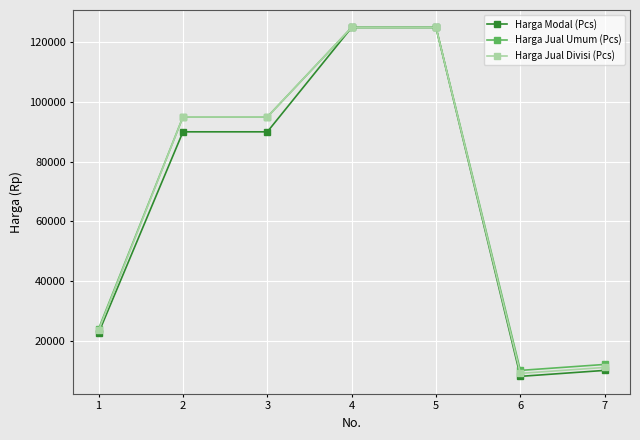

The Harga Jual Umum (Pcs) series shows 42248 at 1. True or false?

False